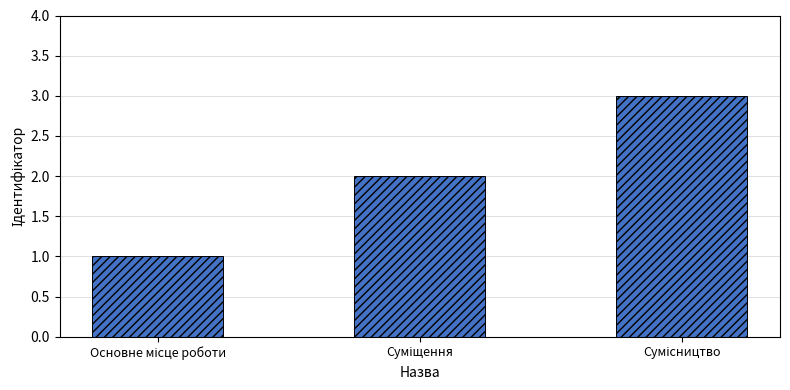

How many values are below 2?

1